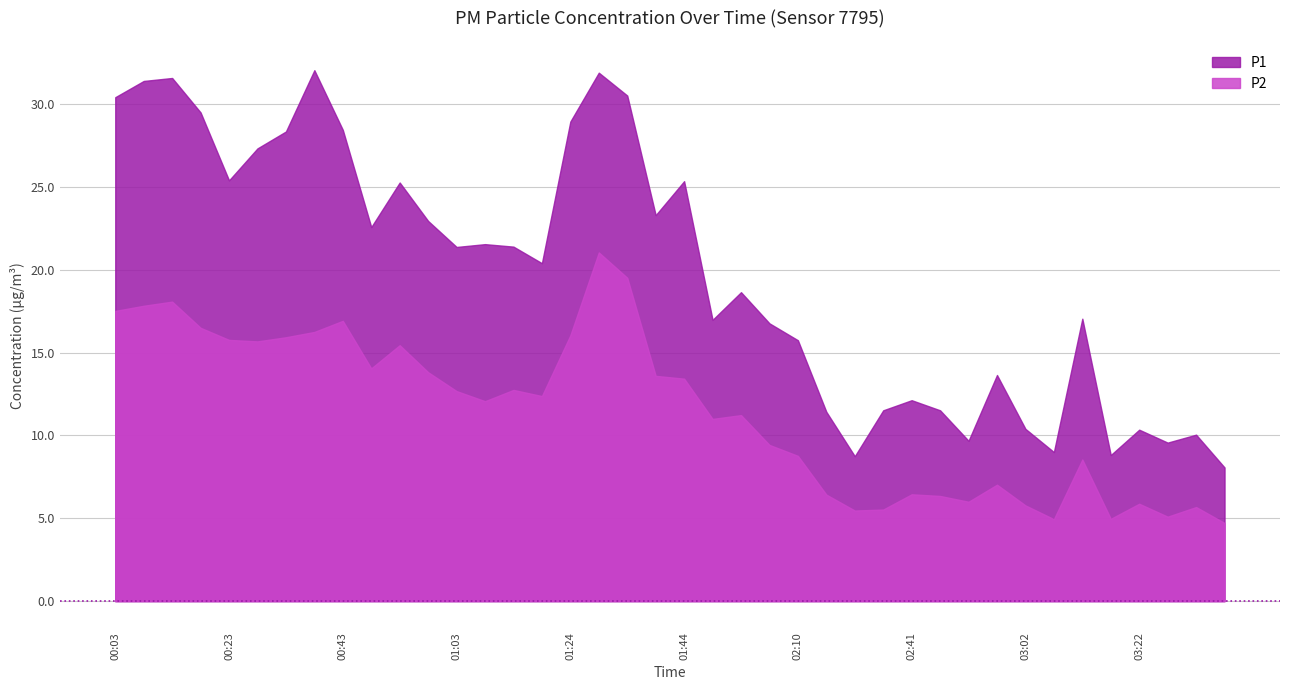

Between 00:43 and 00:48, which series saw the biggest shift?

P1